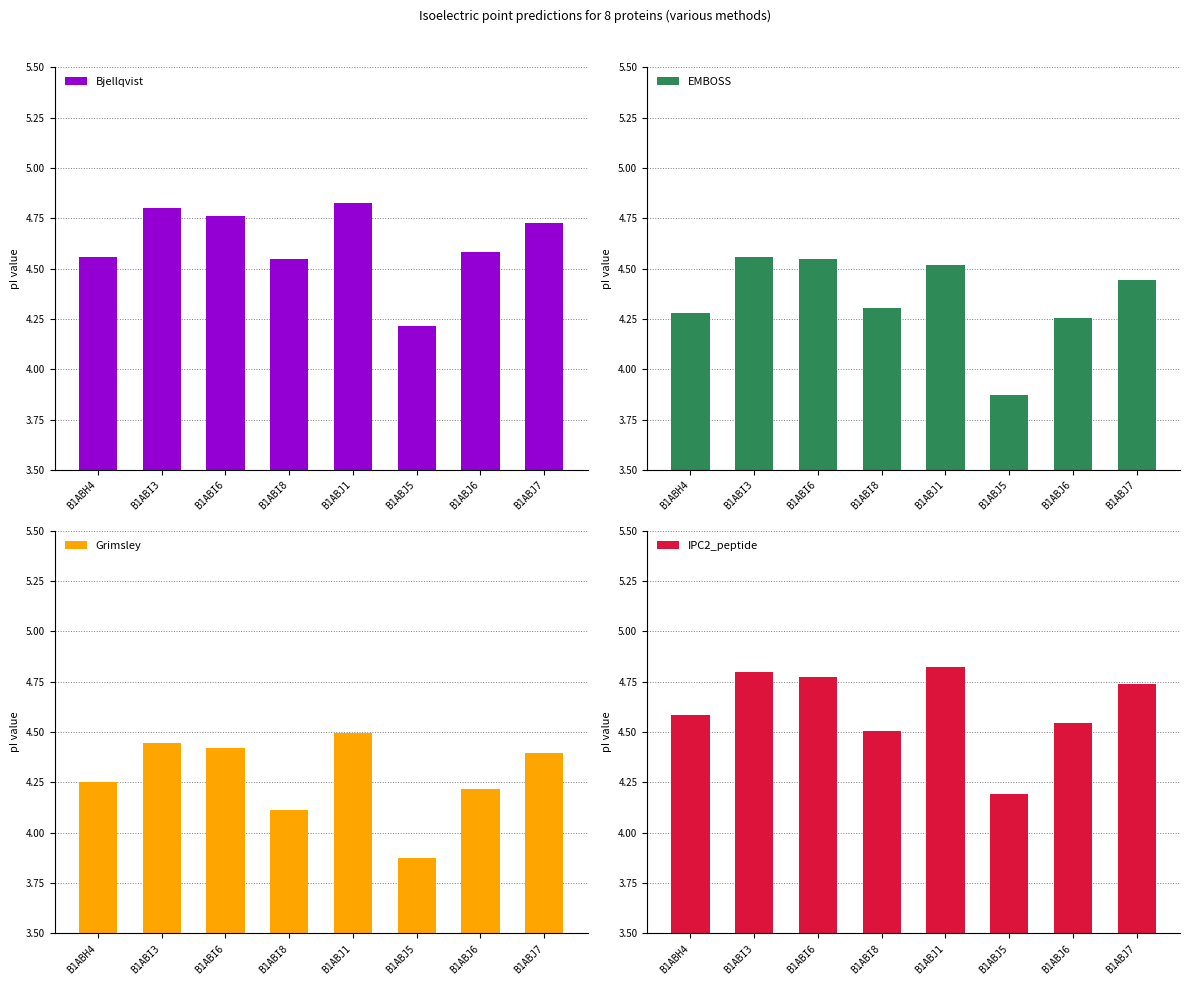

Which category has the lowest value across all series?

B1ABJ5